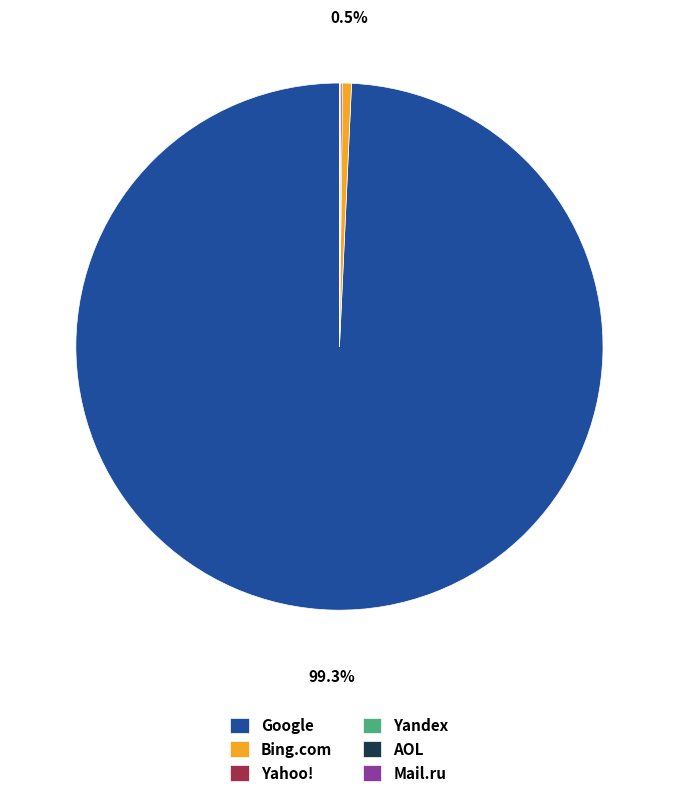

What is the largest slice in the pie chart?

Google